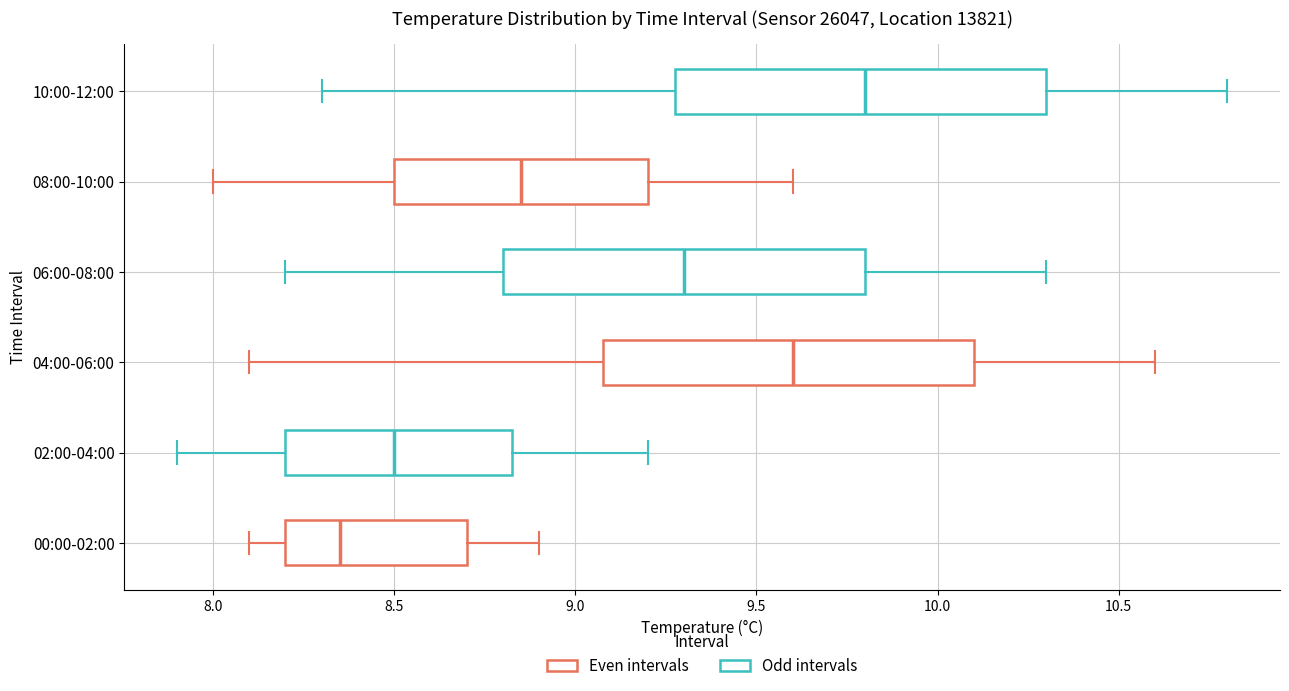

Where does the left whisker of the box for 02:00-04:00 end on the x-axis? The values are not printed on the chart, so give them approximately, as read against the axis.

7.90